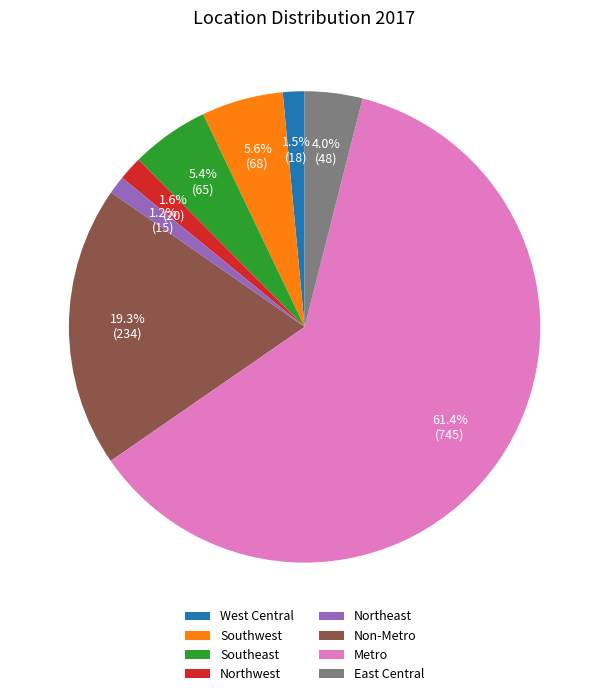

What percentage is the Southwest slice, to the nearest percent?

6%